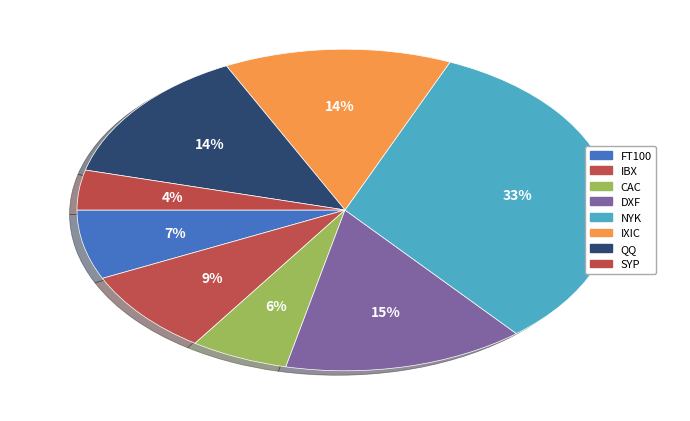

Does any single category account for the majority?

No